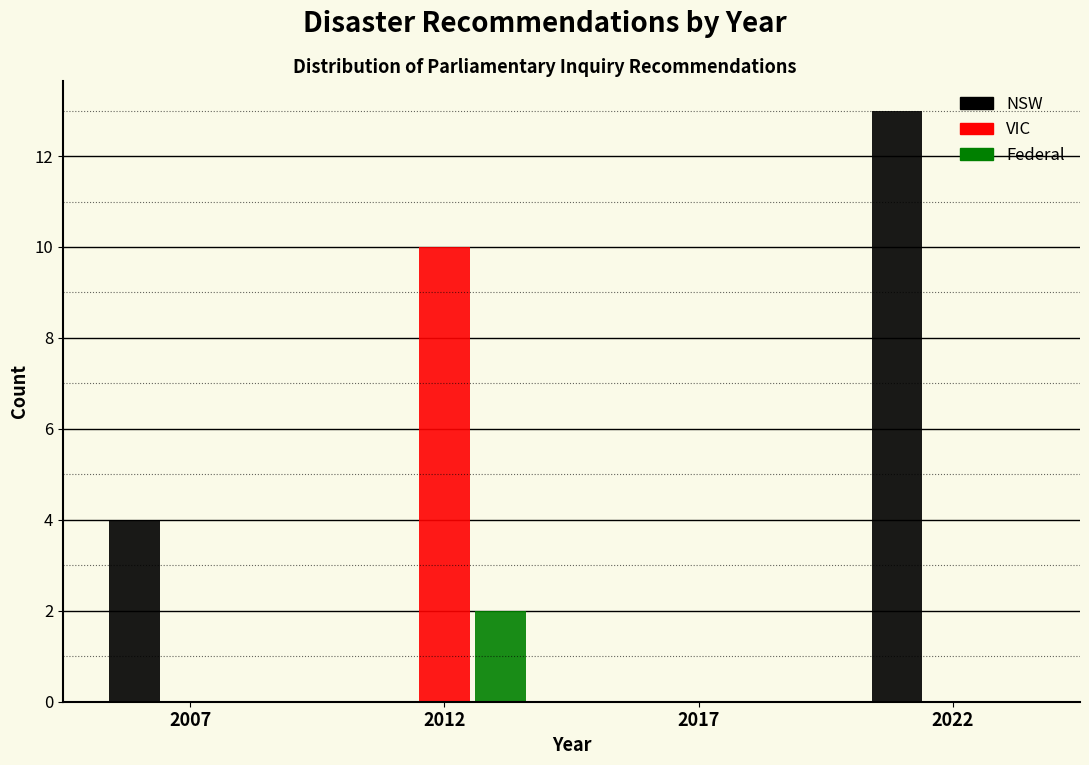

Reading left to right, transcribe all the data shown in this chart.

NSW: 2007=4	2012=0	2017=0	2022=13
VIC: 2007=0	2012=10	2017=0	2022=0
Federal: 2007=0	2012=2	2017=0	2022=0